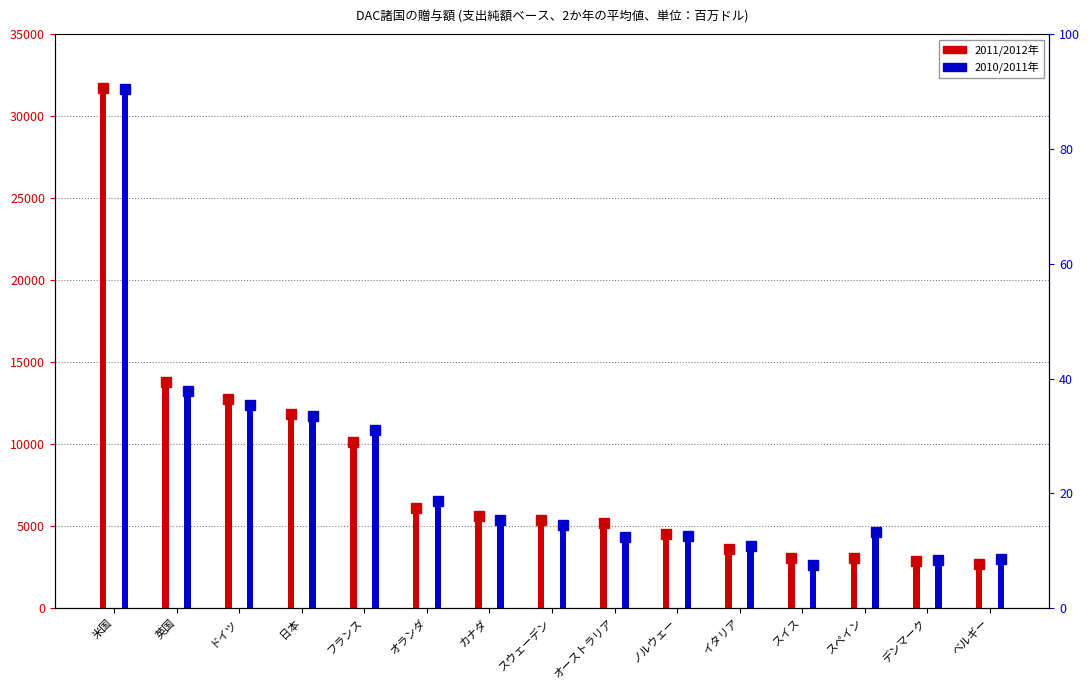

Reading right to left, extract all data points from this chart.

2011/2012年: ベルギー=2684	デンマーク=2863	スペイン=3030	スイス=3040	イタリア=3633	ノルウェー=4495	オーストラリア=5196	スウェーデン=5396	カナダ=5604	オランダ=6087	フランス=10105	日本=11835	ドイツ=12766	英国=13779	米国=31695
2010/2011年: ベルギー=3010	デンマーク=2947	スペイン=4645	スイス=2659	イタリア=3780	ノルウェー=4368	オーストラリア=4357	スウェーデン=5065	カナダ=5382	オランダ=6507	フランス=10835	日本=11686	ドイツ=12366	英国=13240	米国=31644